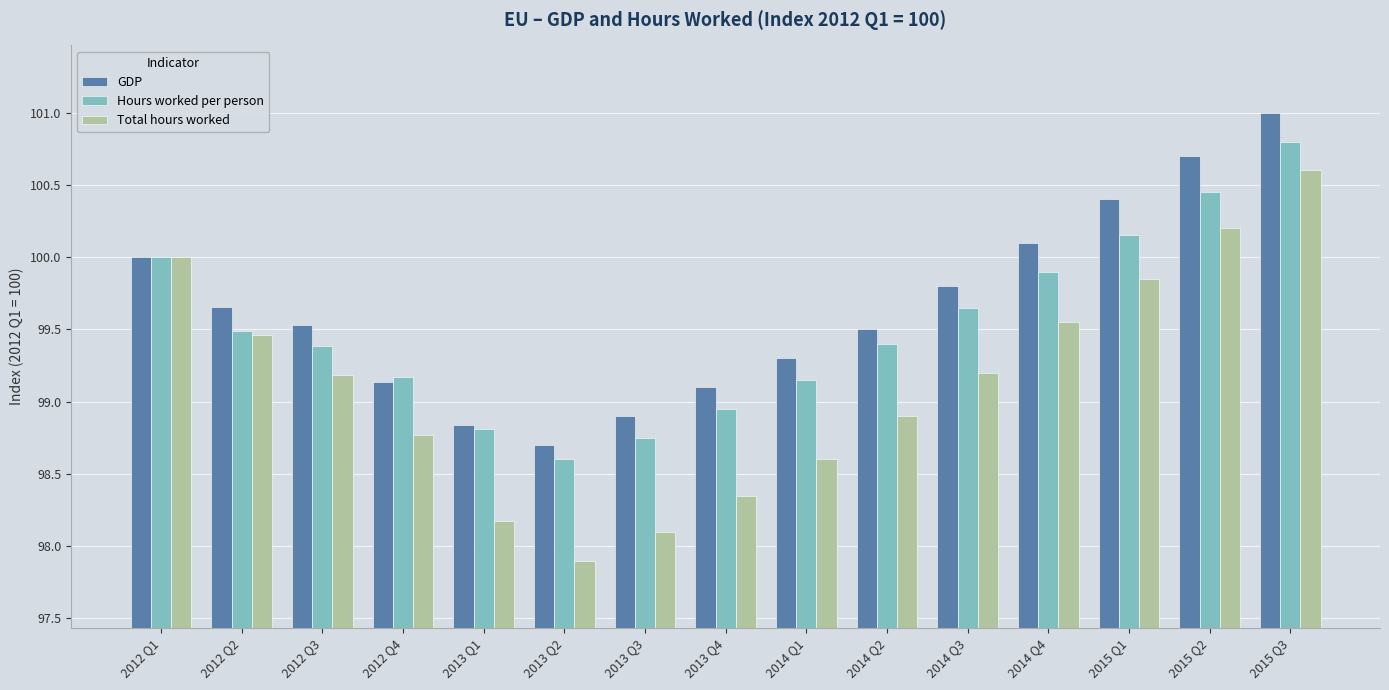

What is the label of the 7th bar from the right?

2014 Q1